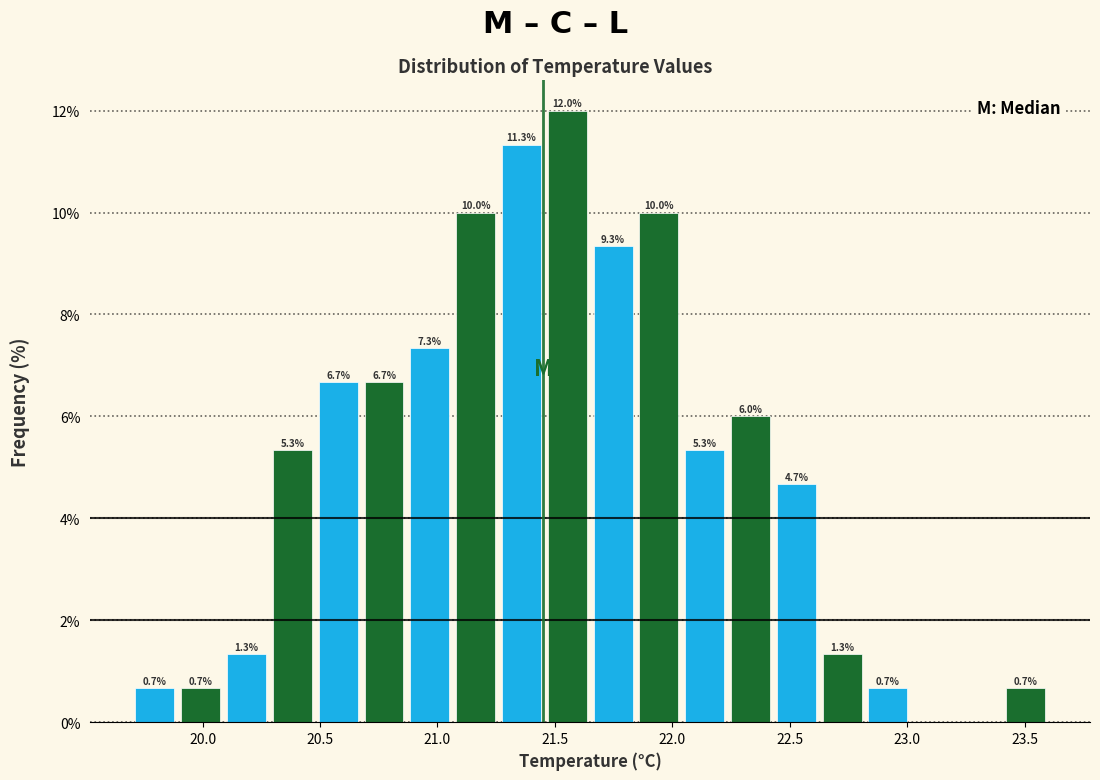

Around what value on the x-axis is the tallest bar? Give the approximate position of its centre, as read against the axis.

21.55